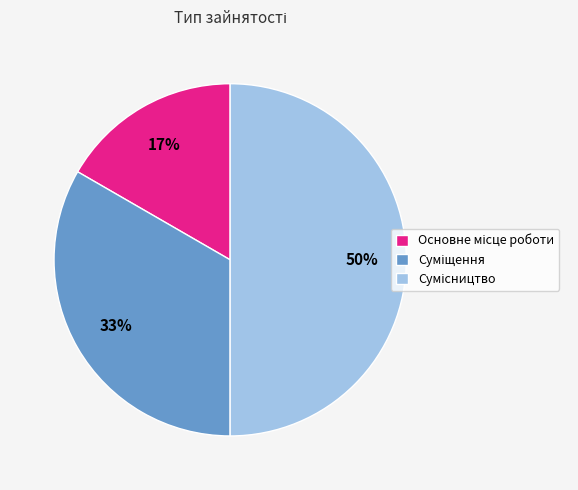

To the nearest percent, what is the average slice percentage?

33%